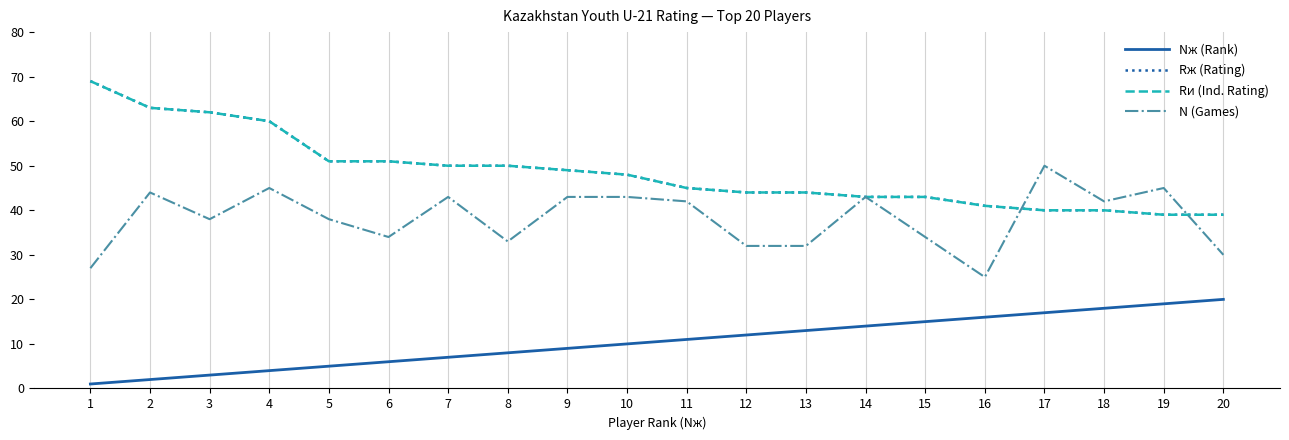

What is the approximate value of Rи (Ind. Rating) at 20?

39